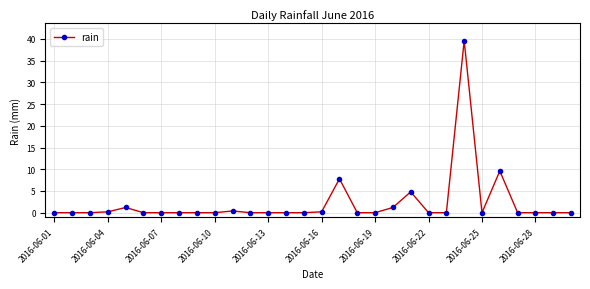

What is the sum of all values?

65.0